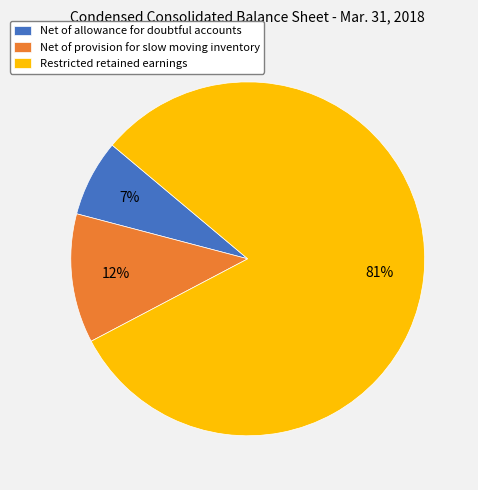

Is it true that Net of allowance for doubtful accounts is 7% of the pie?

True